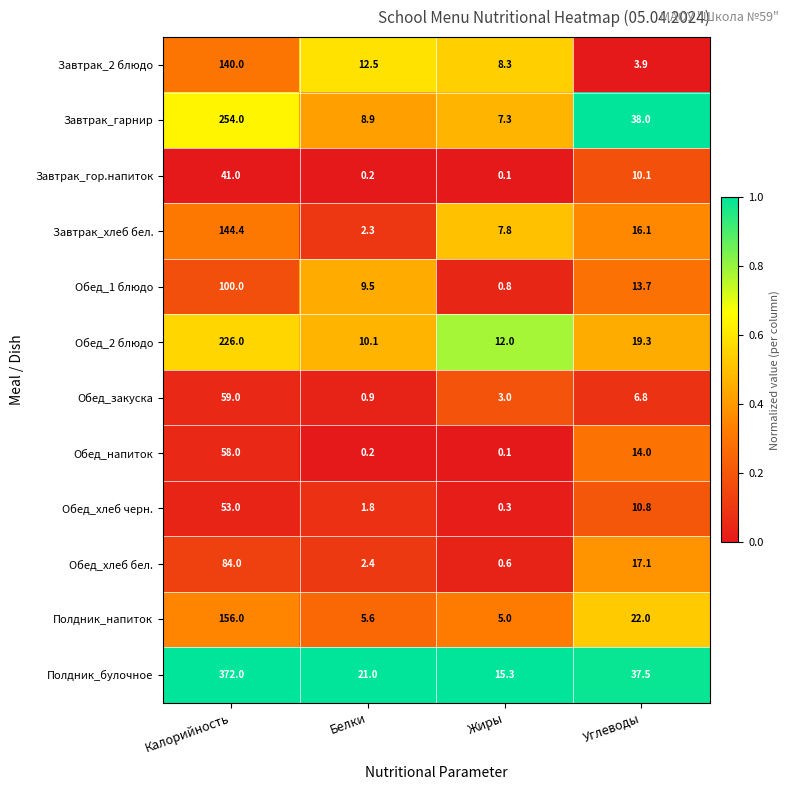

Between Белки and Жиры, which series saw the biggest shift?

Обед_1 блюдо